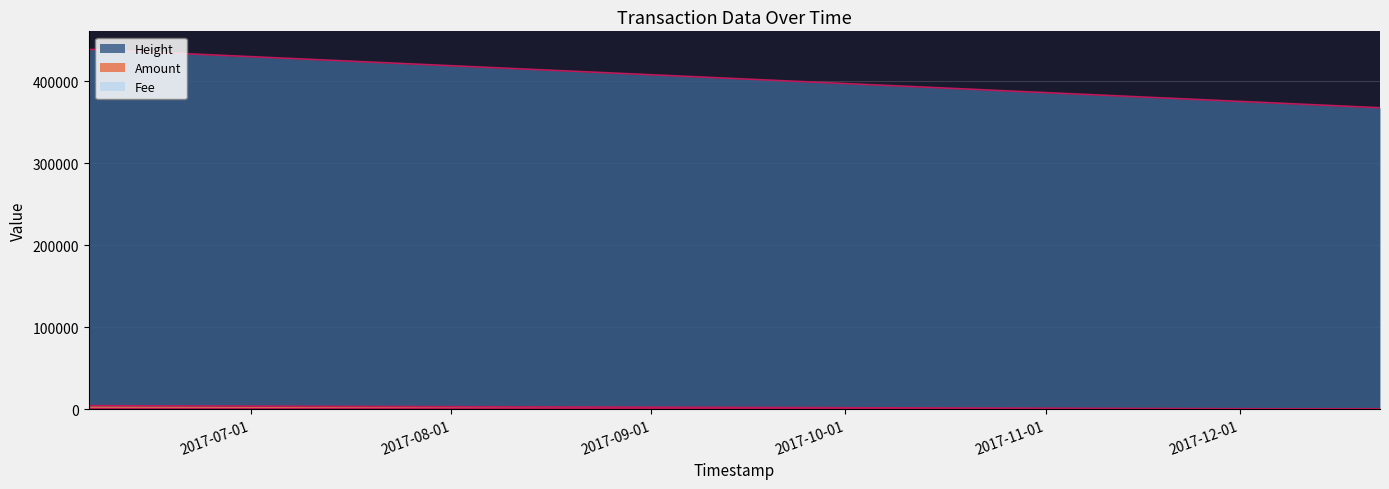

Is the value of Height at 2017-06-05 23:03:52 greater than the value of Amount at 2017-12-22 17:00:12?

Yes